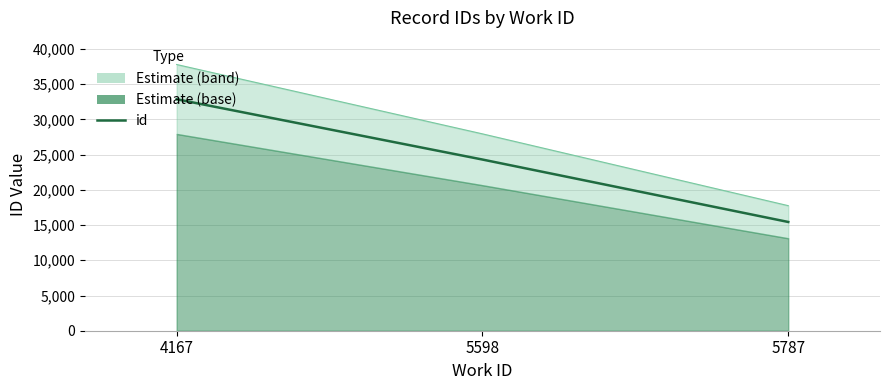

Is it true that the value at 5598 is 24306?

True